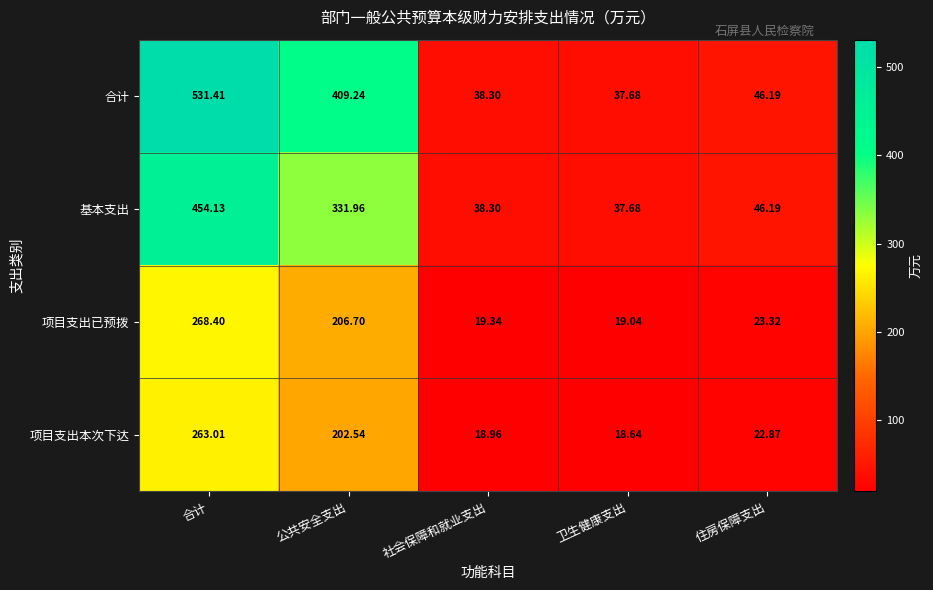

At which label does 项目支出已预拨 first exceed 23?

合计